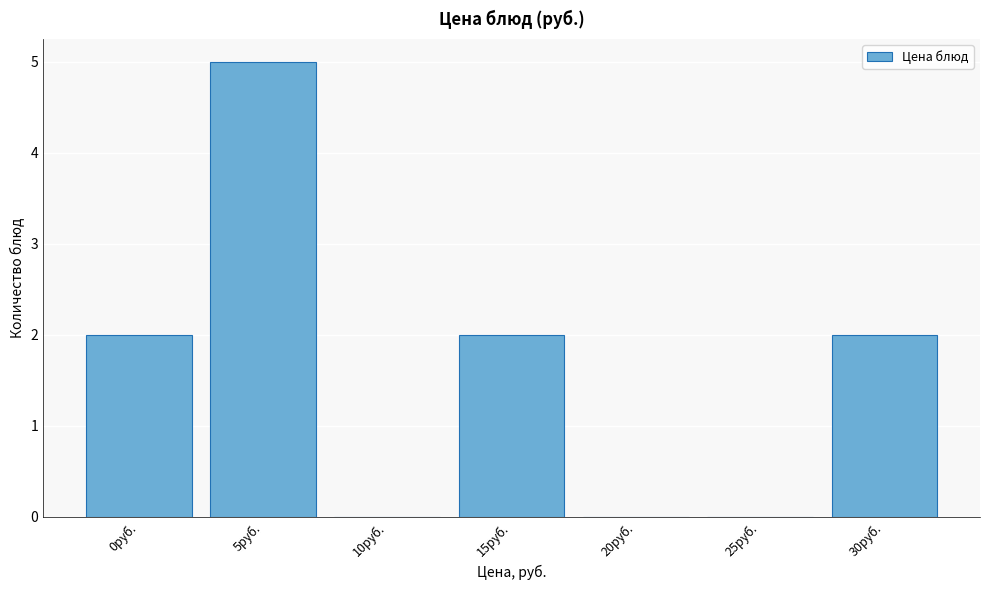

Reading left to right, what are all the values shown in this chart?

0руб.=2	5руб.=5	10руб.=0	15руб.=2	20руб.=0	25руб.=0	30руб.=2